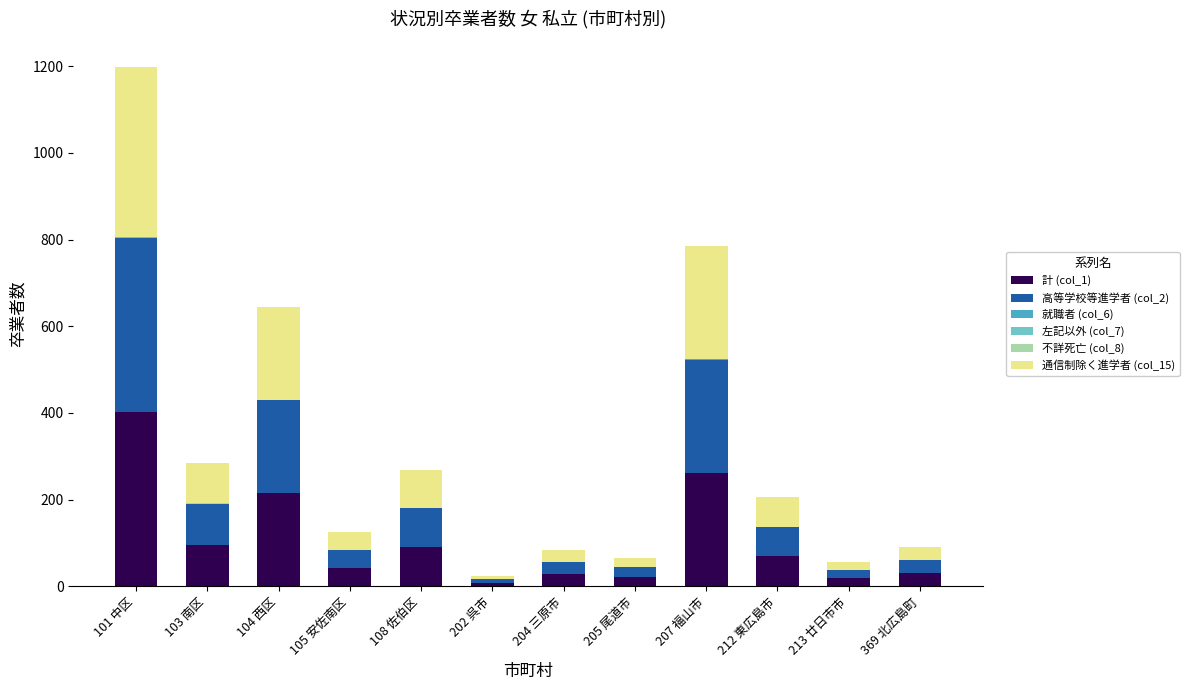

At which category is the sum across all series the highest?

101 中区